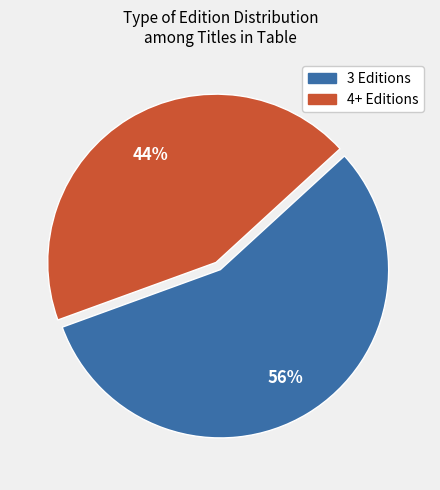

Which slice is the smallest?

4+ Editions